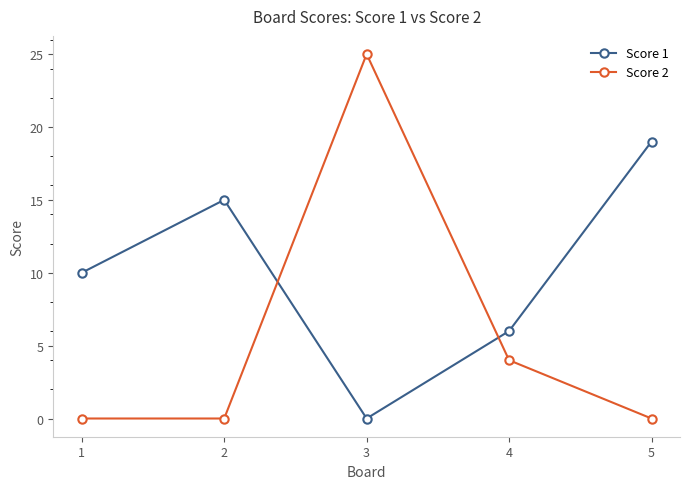

What is the greatest value displayed?

25